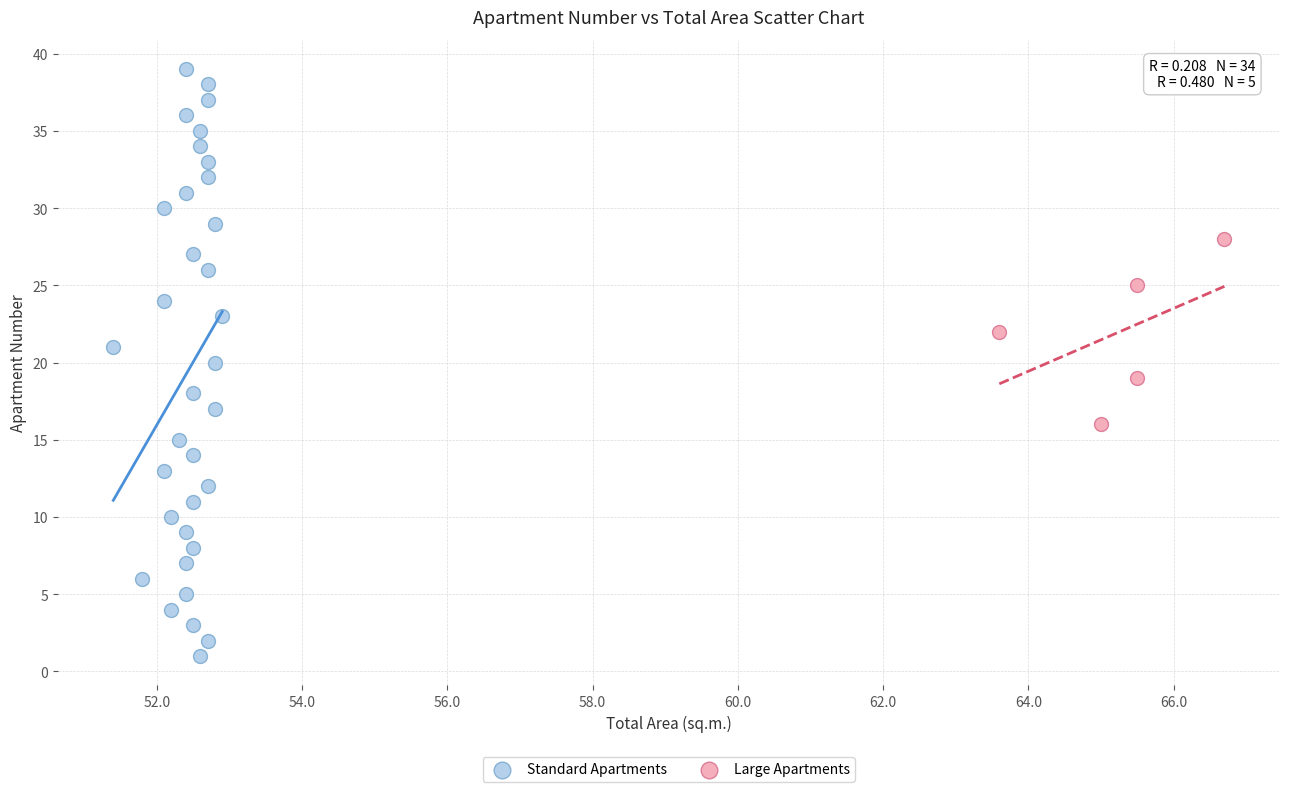

Which series reaches the maximum Y coordinate?

Standard Apartments